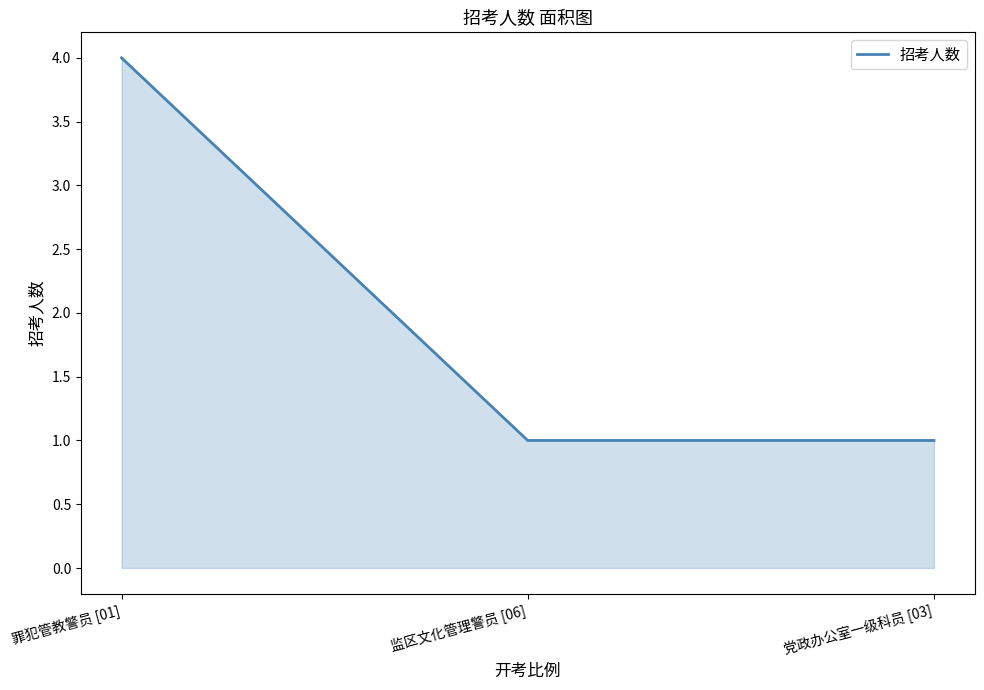

True or false: the data shows 1 at 党政办公室一级科员 [03].

True